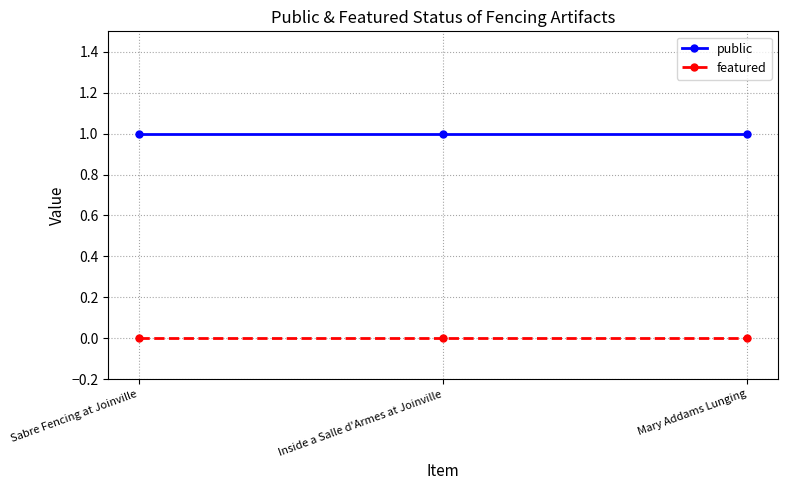

What is the value of the public point at the 3rd from the left?

1